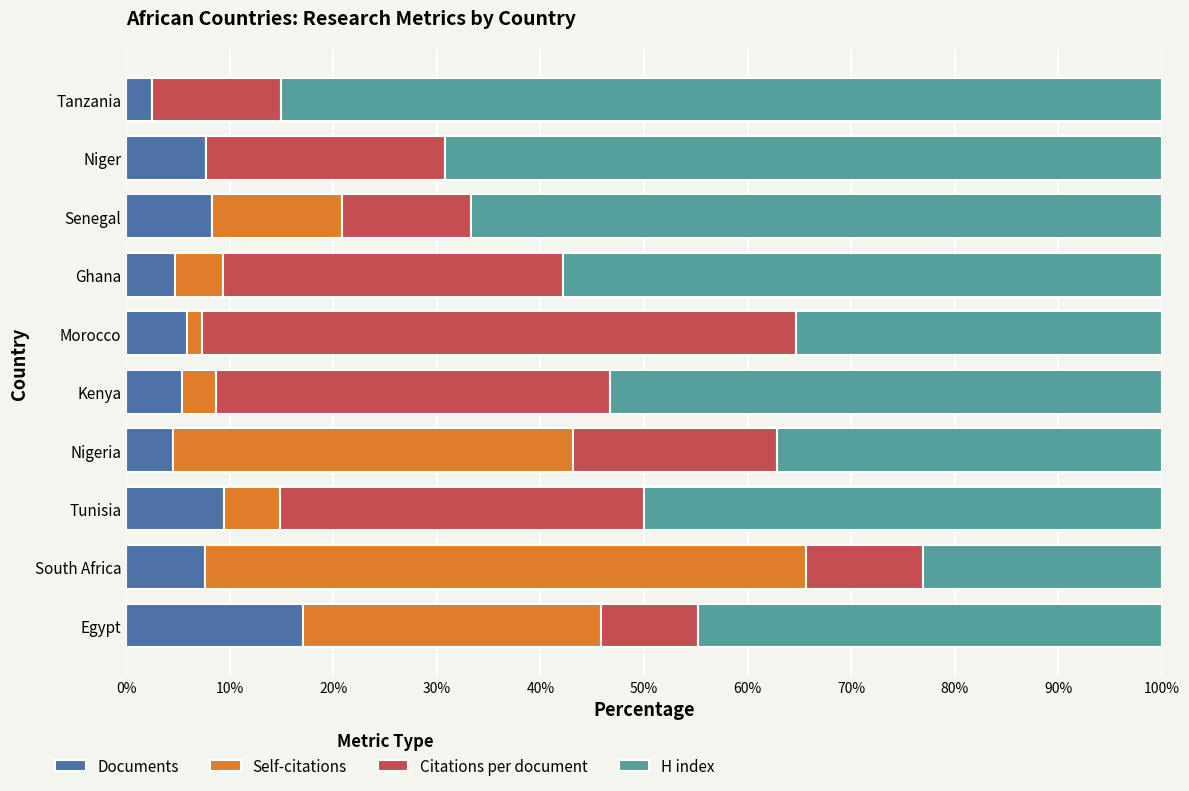

What is the total value across all series at Tanzania?

100.0